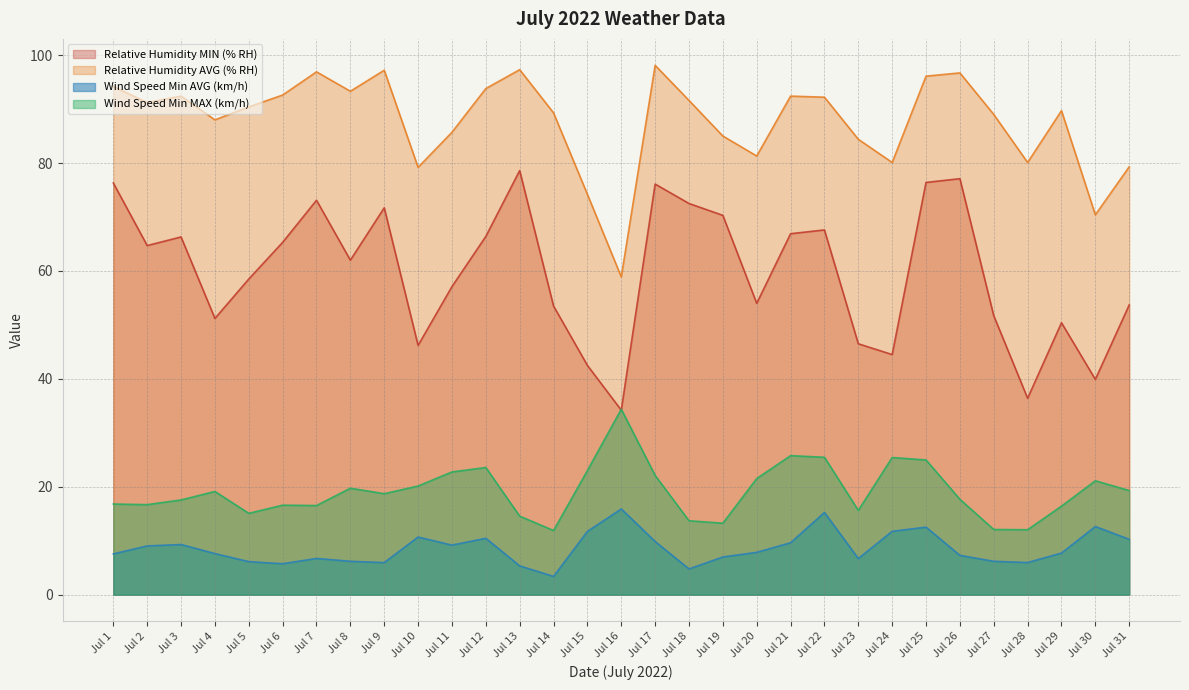

In Wind Speed Min AVG (km/h), how many points are higher than both neighbors (excluding endpoints)?

8